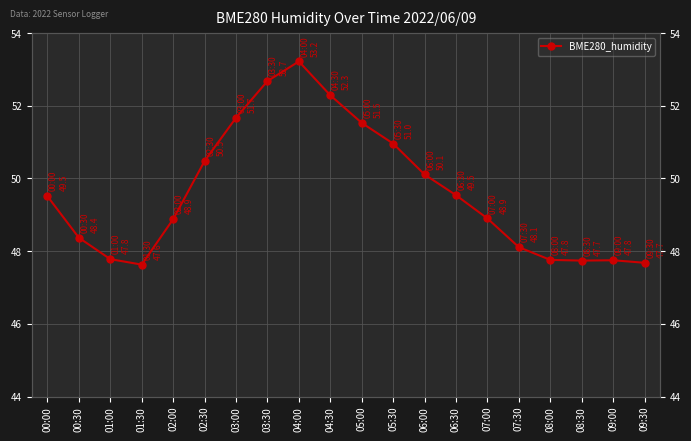

Where is the first local minimum?

01:30